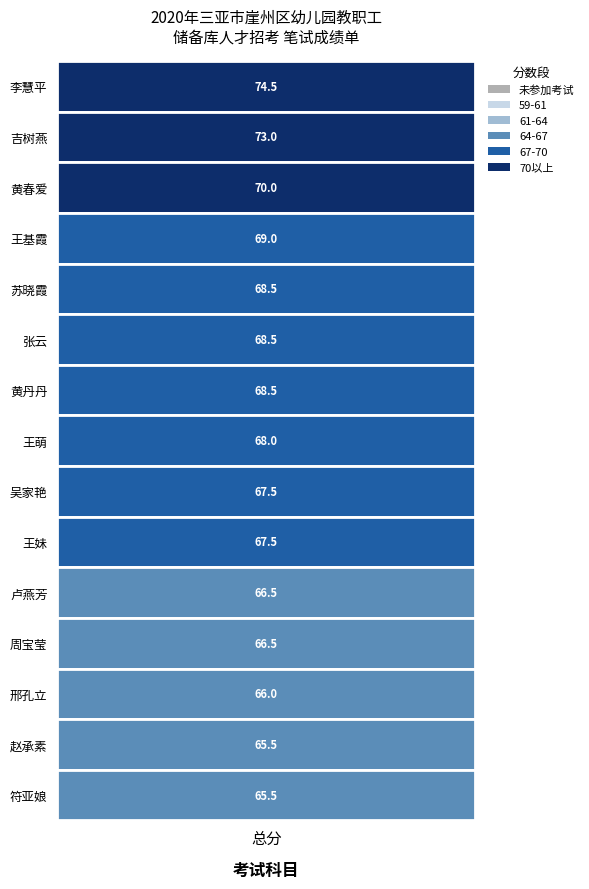

What is the change in value from 20 to 37?

-4.5